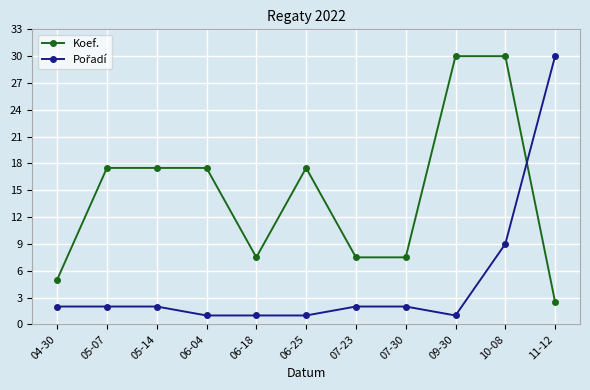

What is the spread (max minus min) of values at 04-30?

3.0